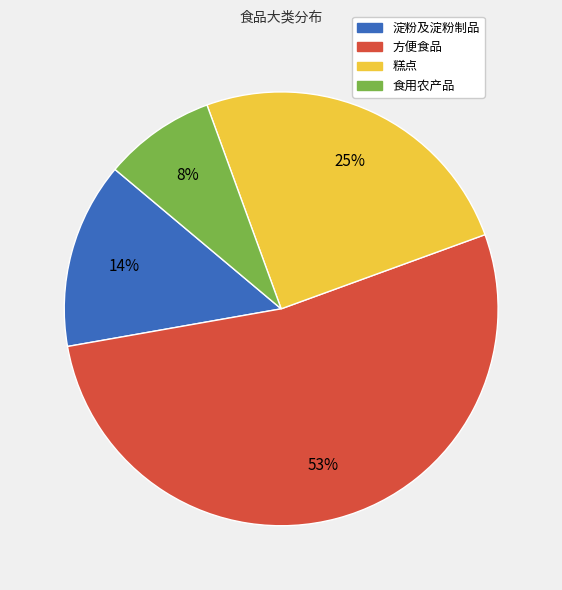

Is it true that 食用农产品 is 1% of the pie?

False